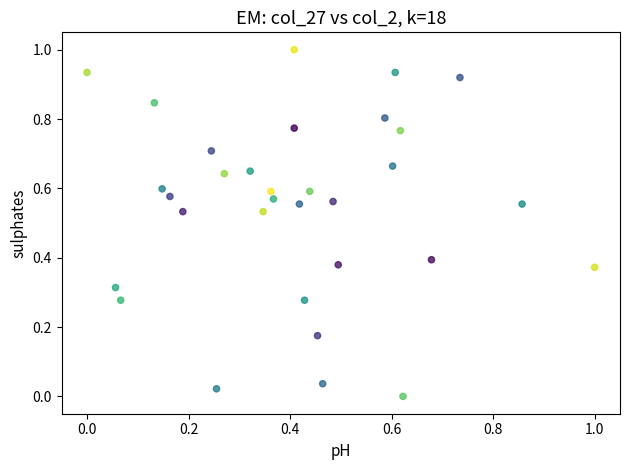

What is the range of X values (max minus min)?

1.0